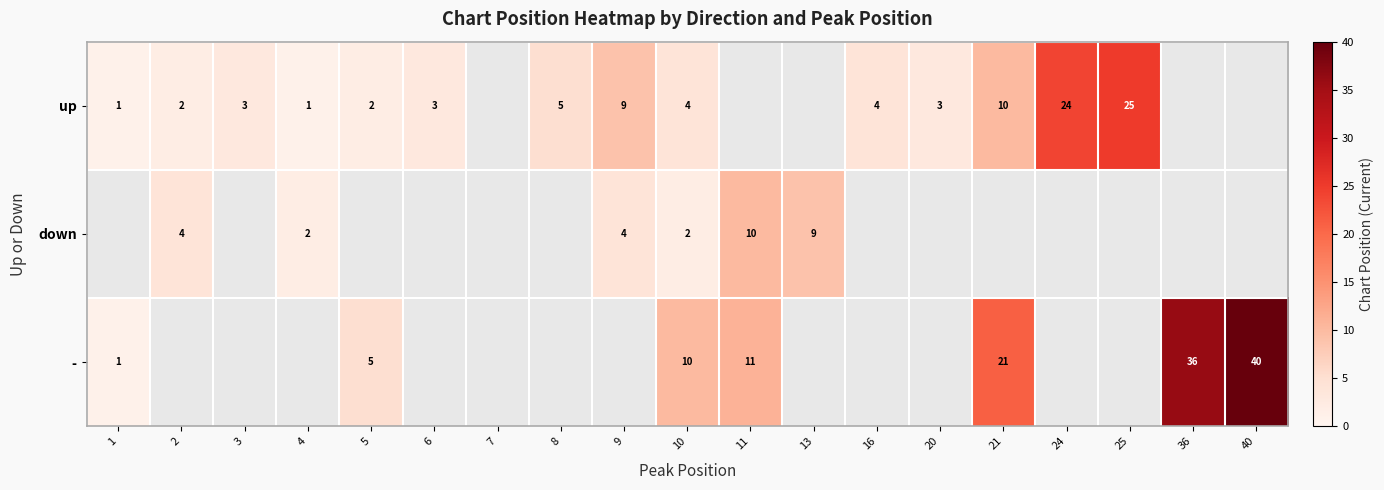

The down series shows 4 at 4. True or false?

False